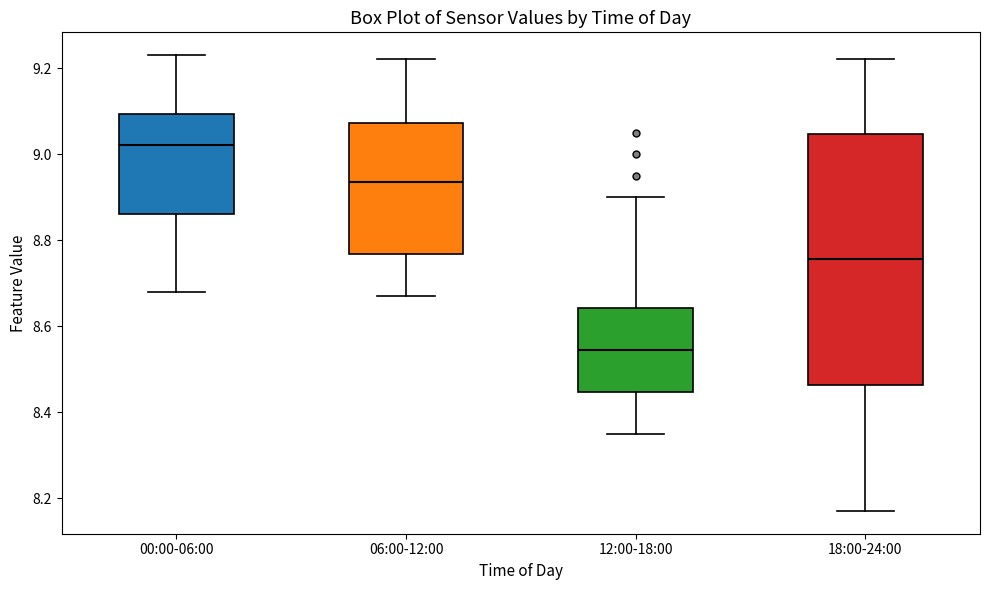

Reading left to right, transcribe this box plot: for each box, give where its median line is, the range the box spans, and where its two whiskers end, as read against the y-axis. The values are not printed on the chart, so give them approximately, as read against the axis.

00:00-06:00: median 9.02, box 8.86 to 9.10, whiskers 8.68 to 9.24
06:00-12:00: median 8.94, box 8.76 to 9.08, whiskers 8.68 to 9.22
12:00-18:00: median 8.54, box 8.44 to 8.64, whiskers 8.36 to 8.90
18:00-24:00: median 8.76, box 8.46 to 9.04, whiskers 8.18 to 9.22